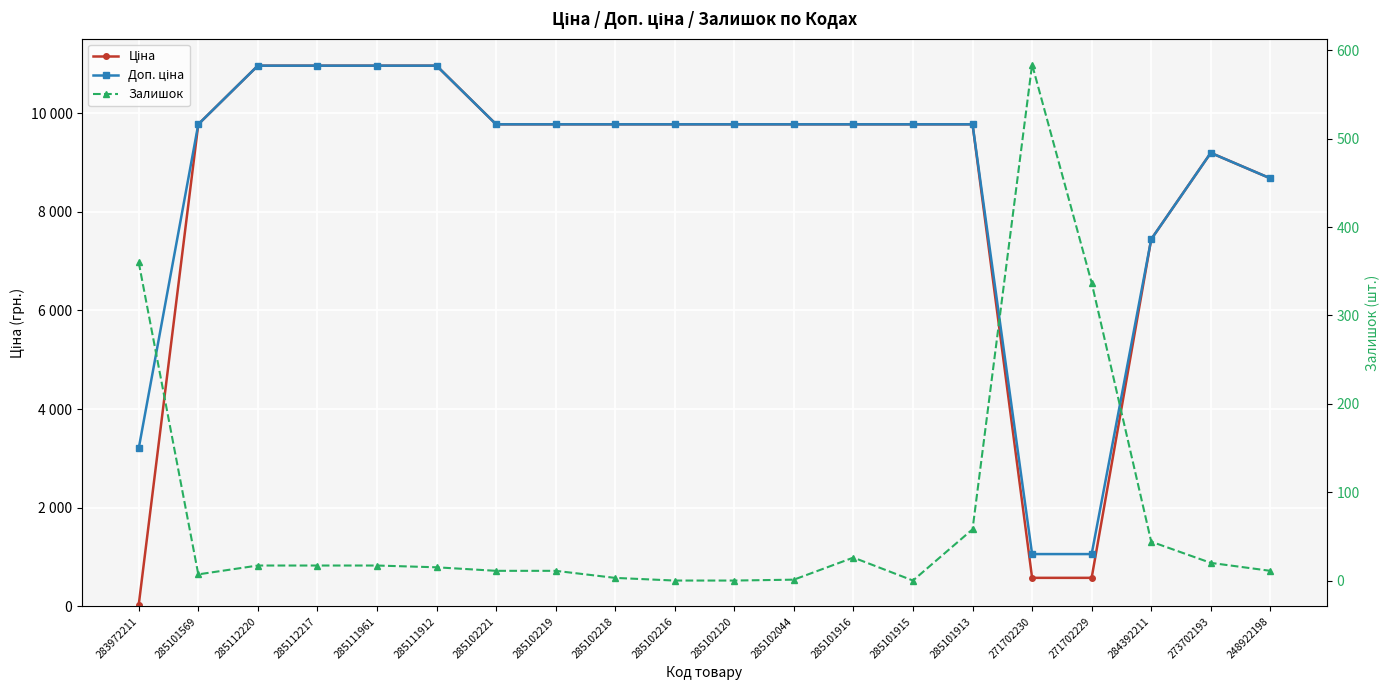

What is the total value across all series at 284392211?

14933.2